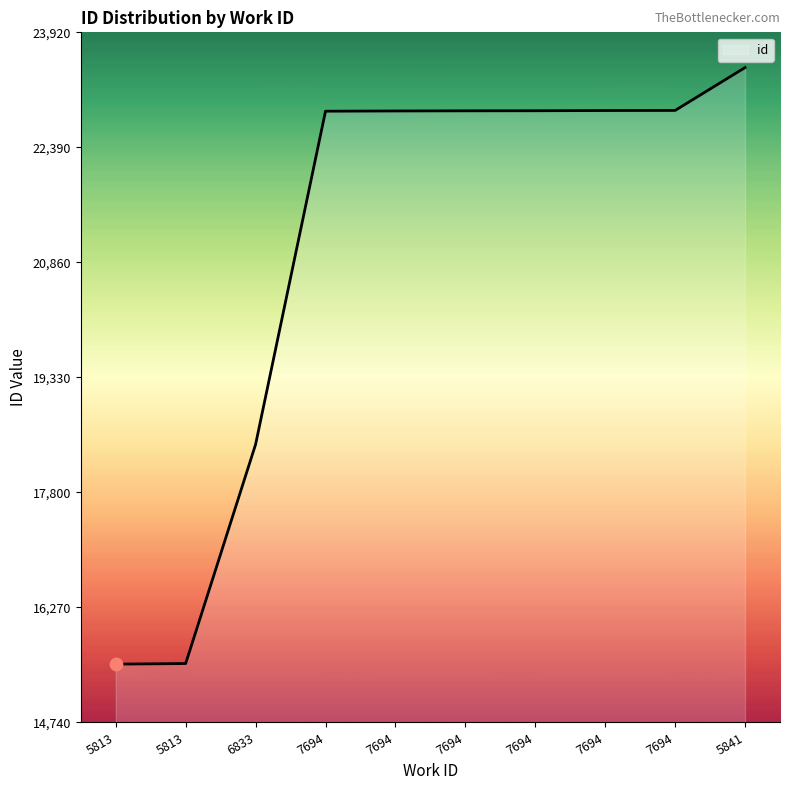

Is this an area chart (filled region under the line)?

Yes